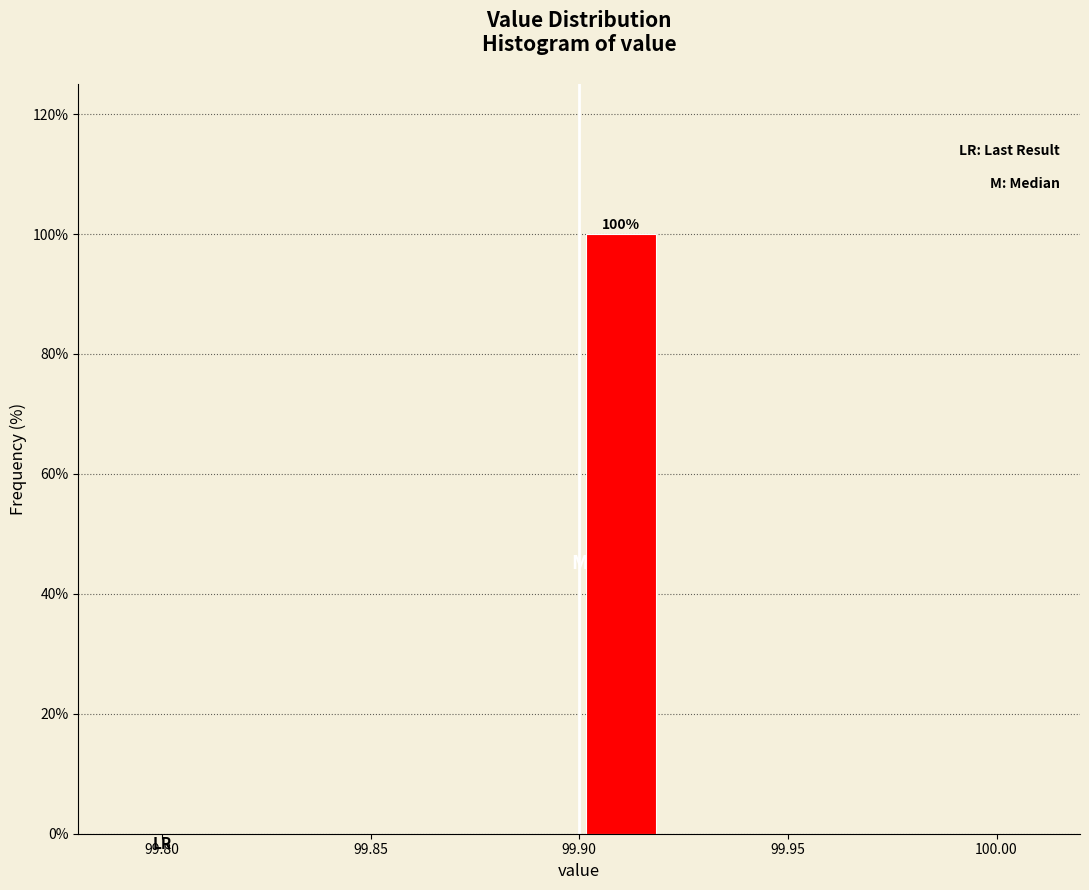

Which range on the x-axis has the tallest bar?

99.90 to 99.92